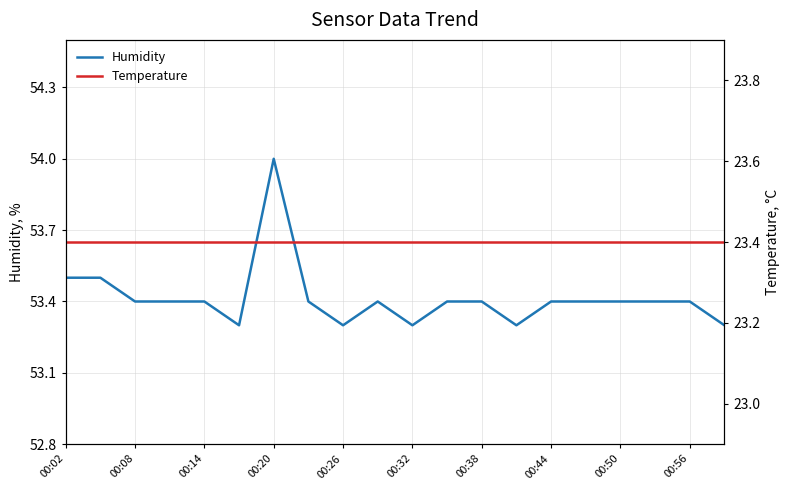

True or false: Humidity has a value of 53.3 at 00:32.

True